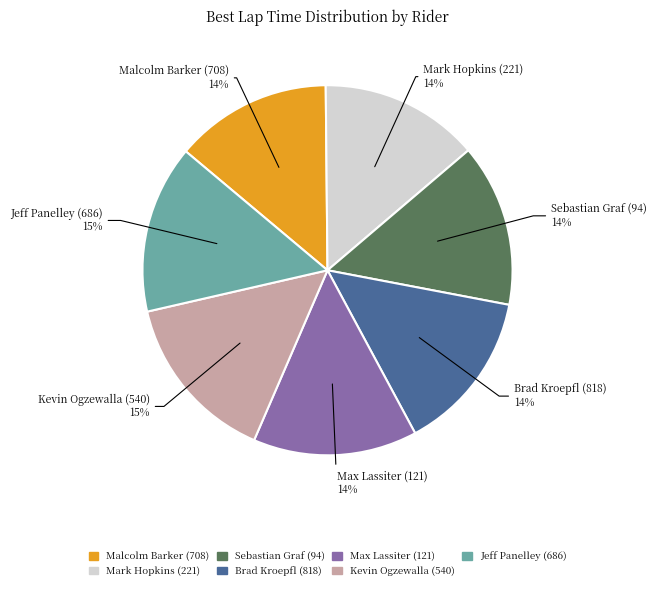

Combined, do Max Lassiter (121) and Mark Hopkins (221) account for over 50%?

No